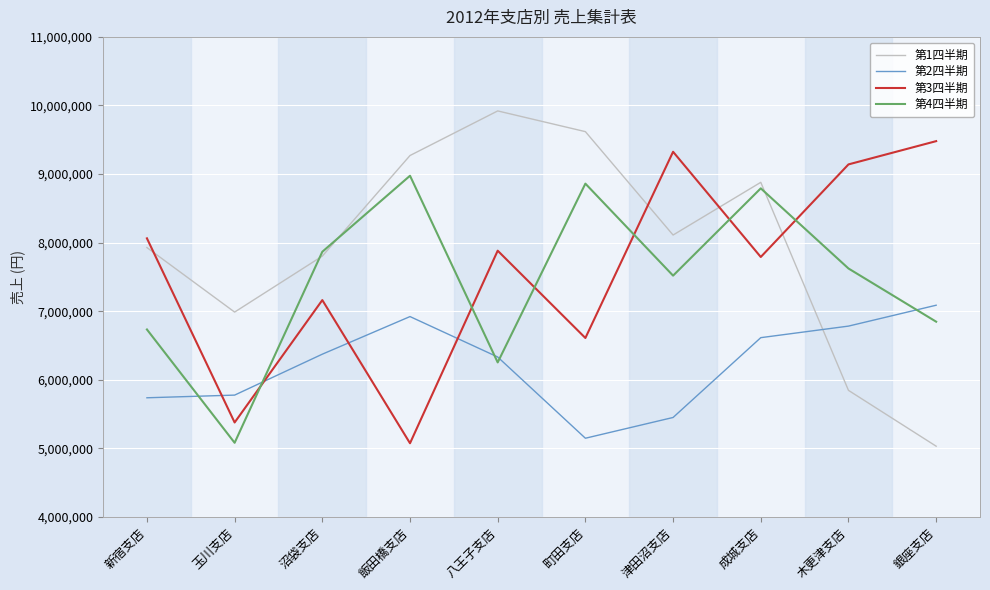

Does the chart display data point markers on the line(s)?

No